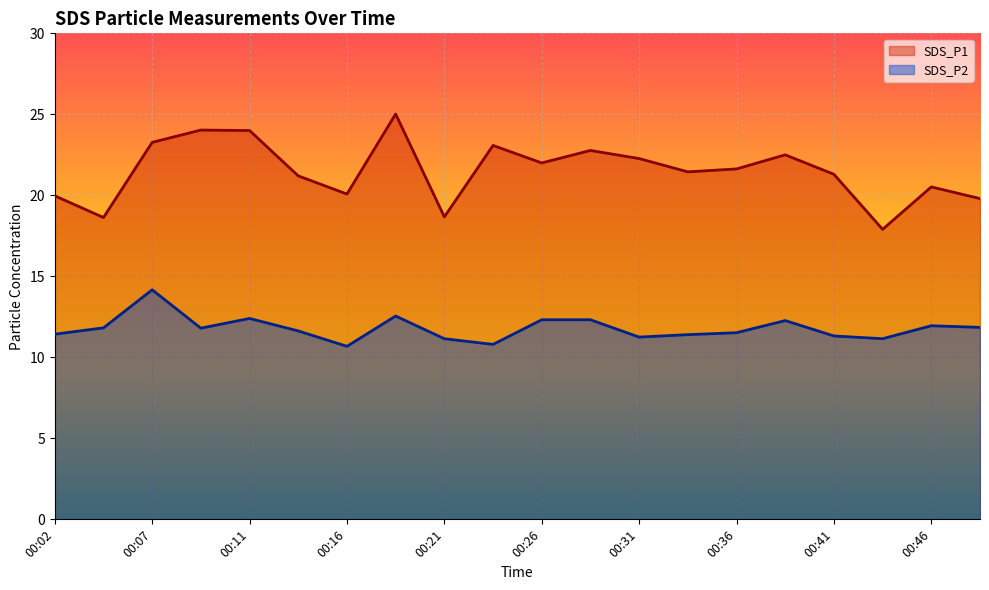

What is the sum of all SDS_P2 values?

235.8